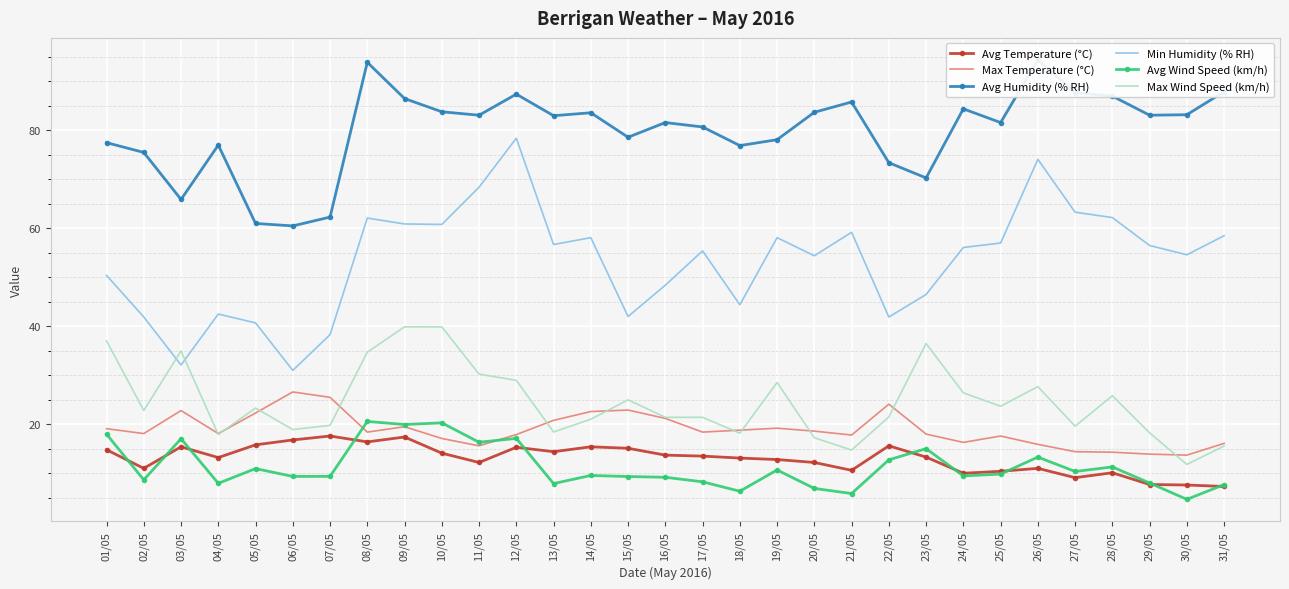

Reading left to right, extract all data points from this chart.

Avg Temperature (°C): 01/05=14.8	02/05=11.0	03/05=15.4	04/05=13.2	05/05=15.8	06/05=16.8	07/05=17.6	08/05=16.4	09/05=17.4	10/05=14.1	11/05=12.2	12/05=15.3	13/05=14.4	14/05=15.4	15/05=15.1	16/05=13.7	17/05=13.5	18/05=13.1	19/05=12.8	20/05=12.2	21/05=10.6	22/05=15.6	23/05=13.3	24/05=10.0	25/05=10.4	26/05=11.0	27/05=9.1	28/05=10.1	29/05=7.7	30/05=7.6	31/05=7.3
Max Temperature (°C): 01/05=19.1	02/05=18.1	03/05=22.8	04/05=18.1	05/05=22.3	06/05=26.6	07/05=25.5	08/05=18.4	09/05=19.5	10/05=17.1	11/05=15.6	12/05=17.9	13/05=20.8	14/05=22.6	15/05=22.9	16/05=21.2	17/05=18.4	18/05=18.8	19/05=19.2	20/05=18.6	21/05=17.8	22/05=24.1	23/05=18.0	24/05=16.3	25/05=17.6	26/05=15.9	27/05=14.4	28/05=14.3	29/05=13.9	30/05=13.7	31/05=16.1
Avg Humidity (% RH): 01/05=77.5	02/05=75.5	03/05=65.9	04/05=77.0	05/05=61.0	06/05=60.5	07/05=62.3	08/05=93.9	09/05=86.5	10/05=83.8	11/05=83.1	12/05=87.4	13/05=83.0	14/05=83.6	15/05=78.6	16/05=81.6	17/05=80.7	18/05=76.9	19/05=78.1	20/05=83.7	21/05=85.8	22/05=73.4	23/05=70.3	24/05=84.4	25/05=81.6	26/05=94.4	27/05=87.7	28/05=87.0	29/05=83.1	30/05=83.2	31/05=87.9
Min Humidity (% RH): 01/05=50.4	02/05=41.9	03/05=32.1	04/05=42.5	05/05=40.7	06/05=31.0	07/05=38.3	08/05=62.1	09/05=60.9	10/05=60.8	11/05=68.4	12/05=78.4	13/05=56.7	14/05=58.1	15/05=42.0	16/05=48.4	17/05=55.4	18/05=44.4	19/05=58.1	20/05=54.4	21/05=59.2	22/05=41.9	23/05=46.5	24/05=56.1	25/05=57.0	26/05=74.1	27/05=63.3	28/05=62.2	29/05=56.5	30/05=54.6	31/05=58.5
Avg Wind Speed (km/h): 01/05=18.0	02/05=8.7	03/05=17.1	04/05=7.9	05/05=10.9	06/05=9.3	07/05=9.4	08/05=20.6	09/05=19.9	10/05=20.3	11/05=16.3	12/05=17.1	13/05=7.9	14/05=9.6	15/05=9.3	16/05=9.2	17/05=8.2	18/05=6.3	19/05=10.7	20/05=6.9	21/05=5.9	22/05=12.7	23/05=15.0	24/05=9.5	25/05=9.8	26/05=13.3	27/05=10.4	28/05=11.3	29/05=8.0	30/05=4.7	31/05=7.7
Max Wind Speed (km/h): 01/05=37.0	02/05=22.8	03/05=35.0	04/05=17.9	05/05=23.3	06/05=18.9	07/05=19.8	08/05=34.7	09/05=39.9	10/05=39.9	11/05=30.2	12/05=29.0	13/05=18.4	14/05=21.0	15/05=25.0	16/05=21.4	17/05=21.4	18/05=18.2	19/05=28.5	20/05=17.2	21/05=14.7	22/05=21.5	23/05=36.5	24/05=26.4	25/05=23.7	26/05=27.7	27/05=19.6	28/05=25.8	29/05=18.2	30/05=11.8	31/05=15.6